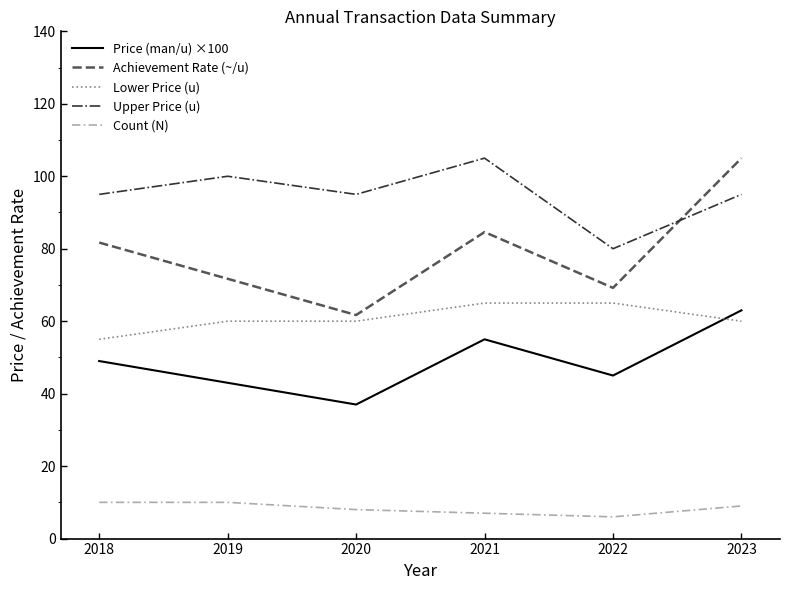

At which category is the sum across all series the highest?

2023